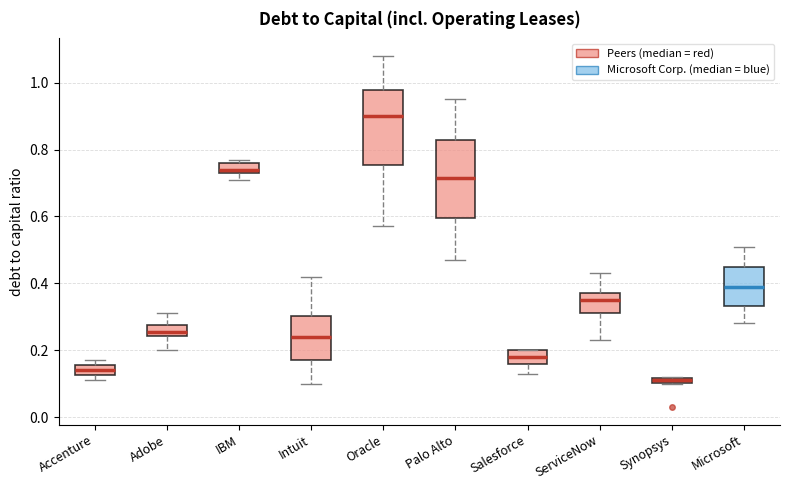

Where does the upper whisker of the box for Microsoft end on the y-axis? The values are not printed on the chart, so give them approximately, as read against the axis.

0.52